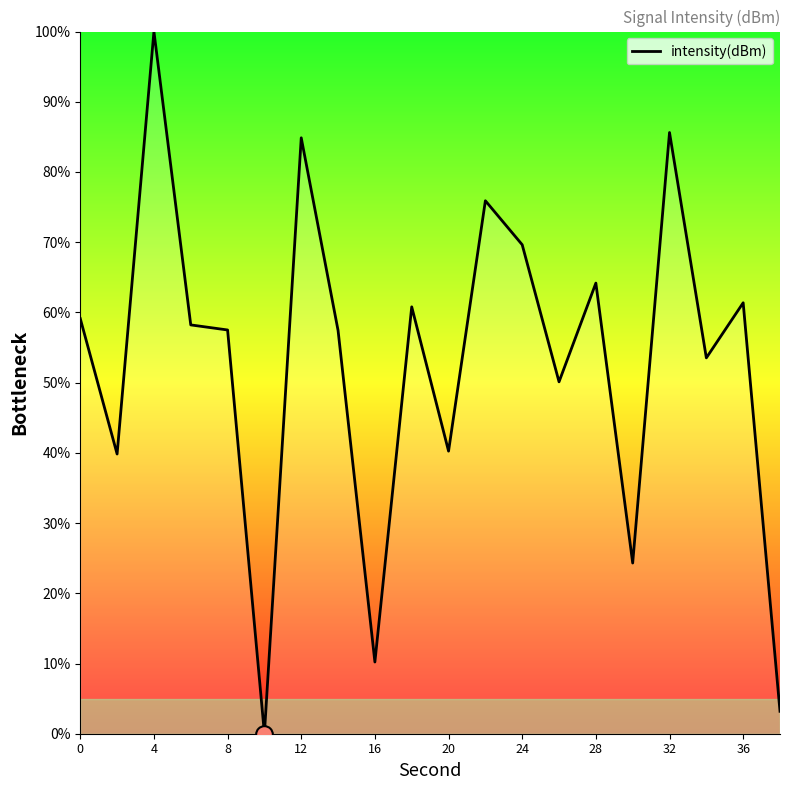

What is the maximum value shown in the chart?

100.0